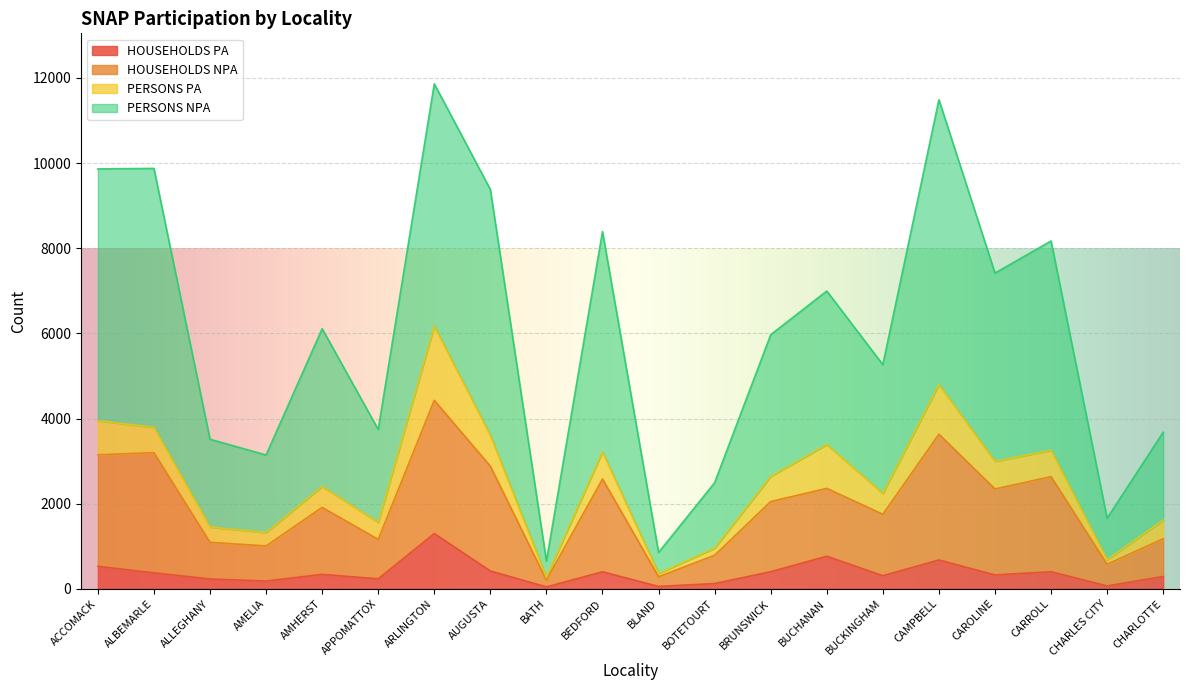

At which category is the sum across all series the highest?

ARLINGTON